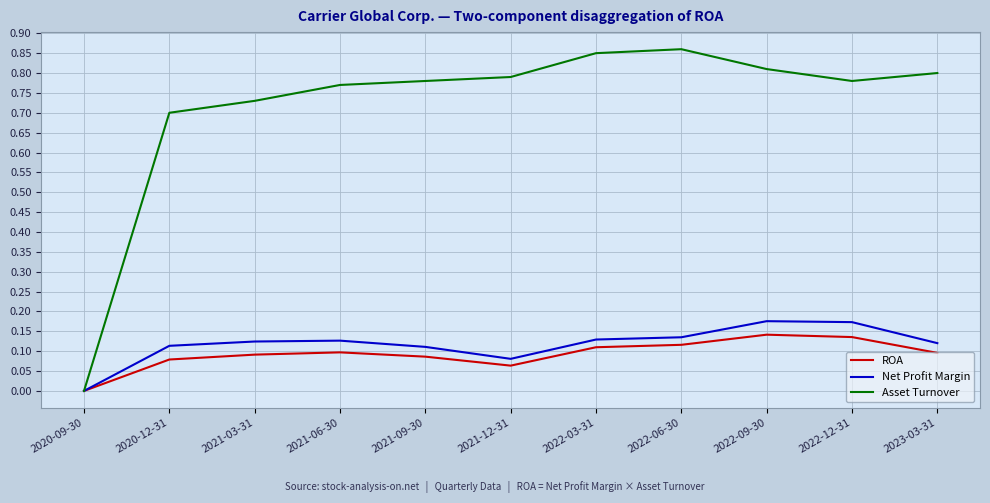

True or false: Net Profit Margin has more than 1 points higher than both neighbors.

True